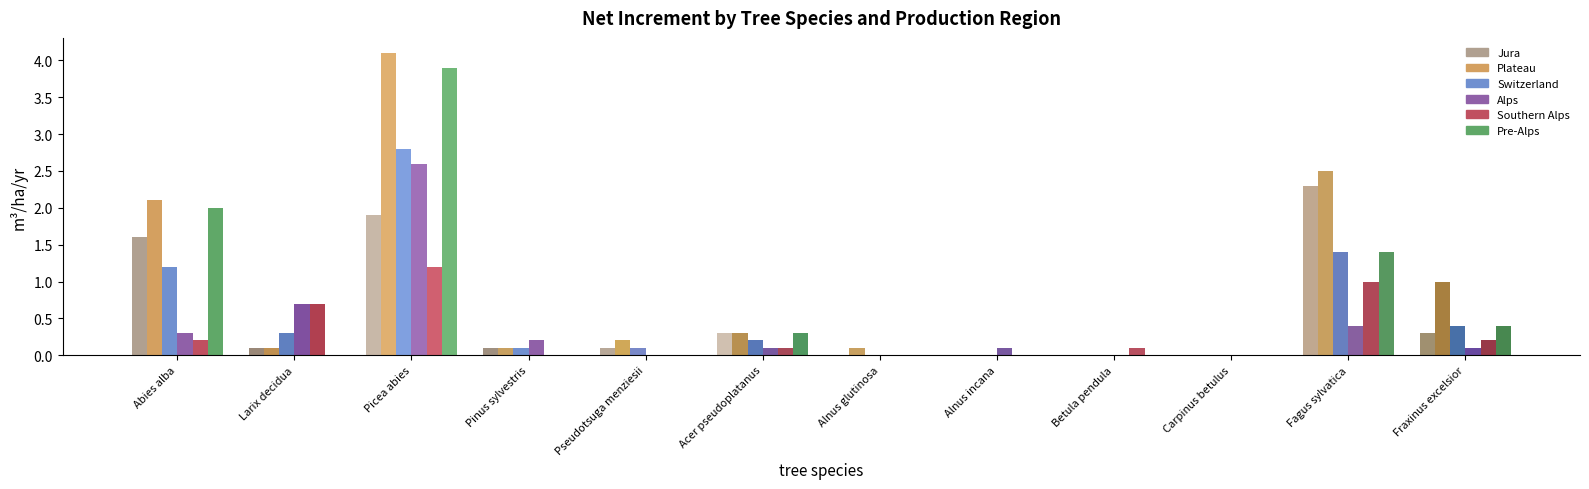

Which category has the highest value across all series?

Picea abies